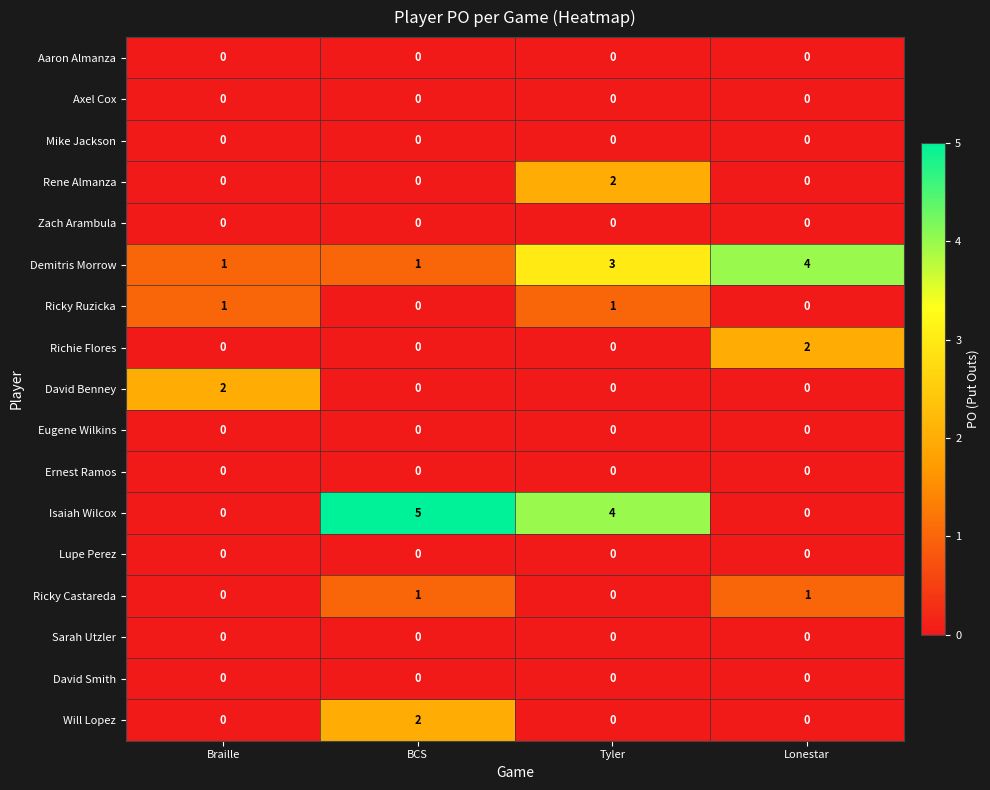

What is the total value across all series at Tyler?

10